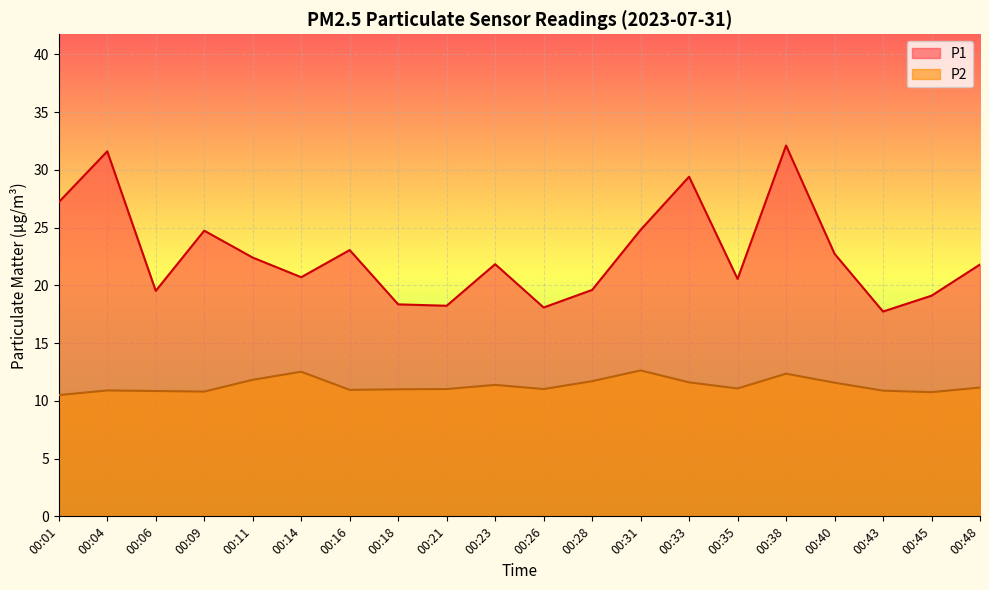

How many distinct data groups are displayed?

2